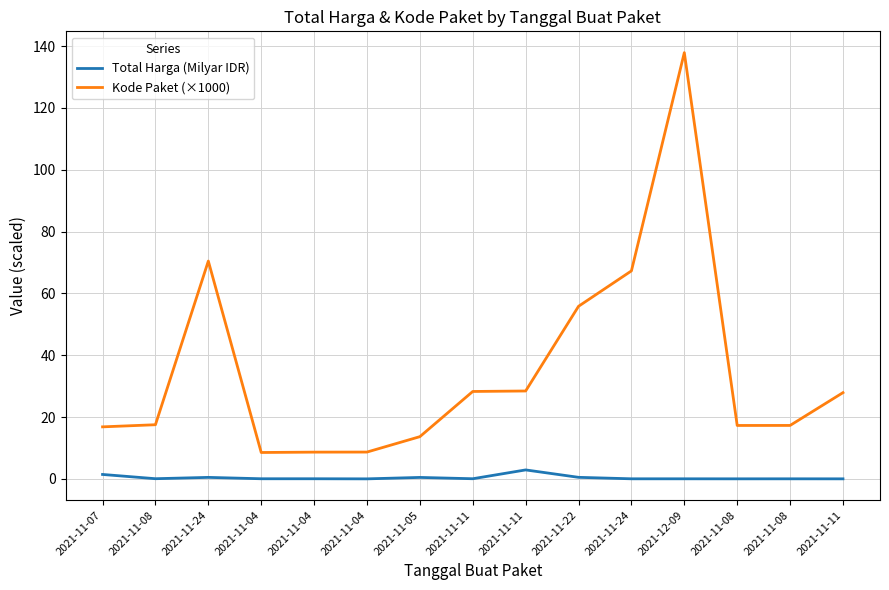

List the series in order of their overall mean, highest first.

Kode Paket (×1000), Total Harga (Milyar IDR)